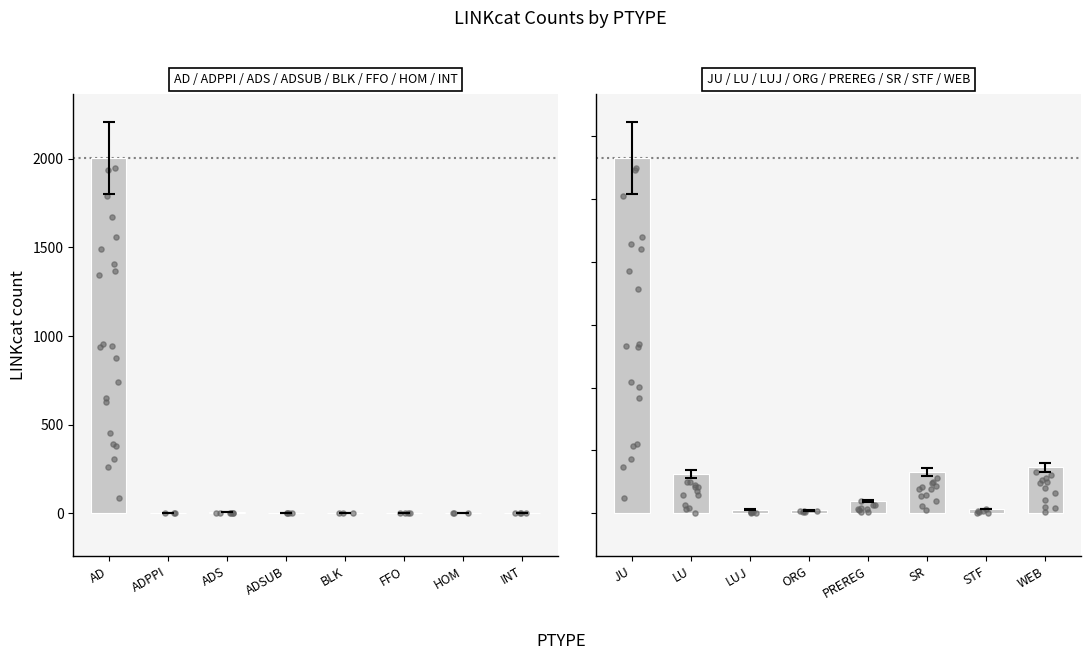

Between JU and SR, which is larger?

JU